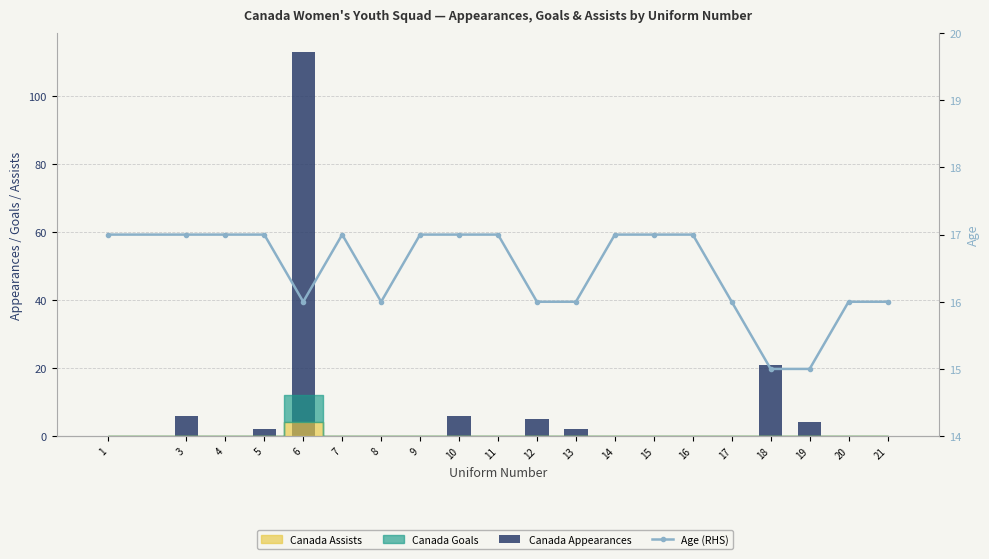

Reading left to right, transcribe all the data shown in this chart.

Canada Appearances: 0	6	0	2	113	0	0	0	6	0	5	2	0	0	0	0	21	4	0	0
Age (RHS): 17	17	17	17	16	17	16	17	17	17	16	16	17	17	17	16	15	15	16	16